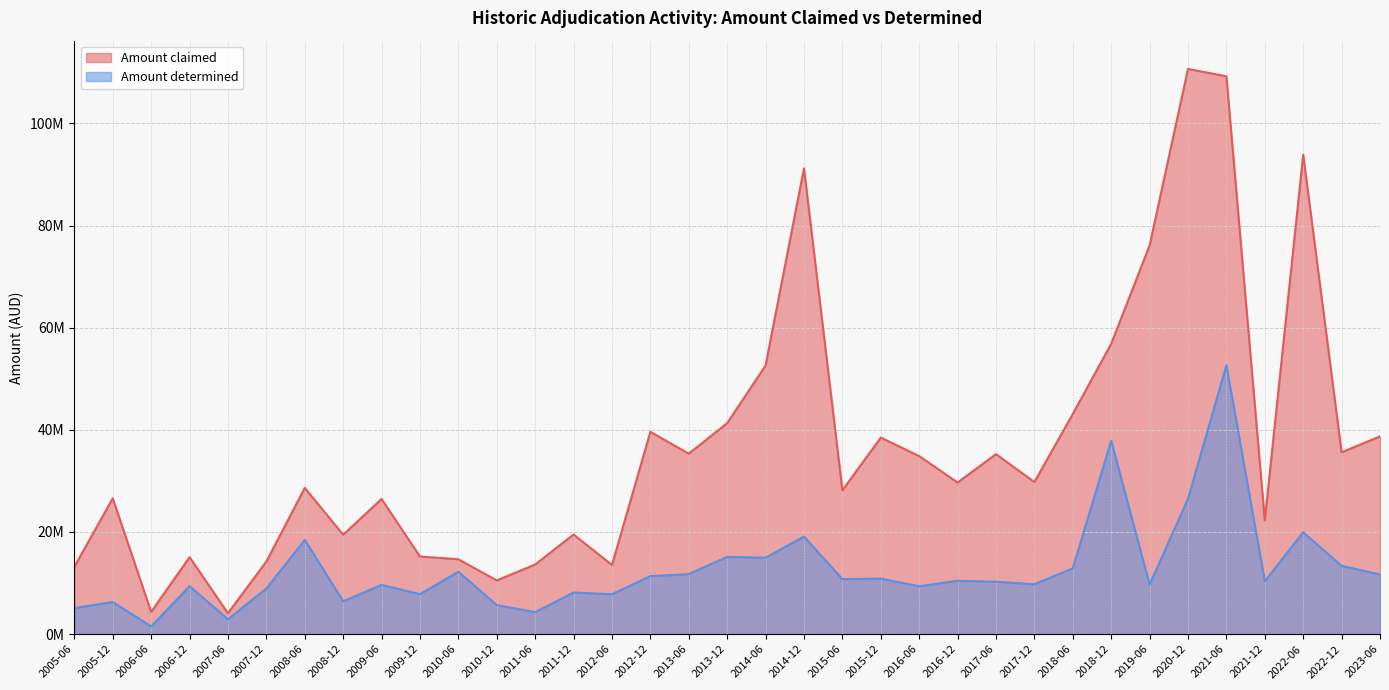

List the series in order of their overall mean, highest first.

Amount claimed, Amount determined